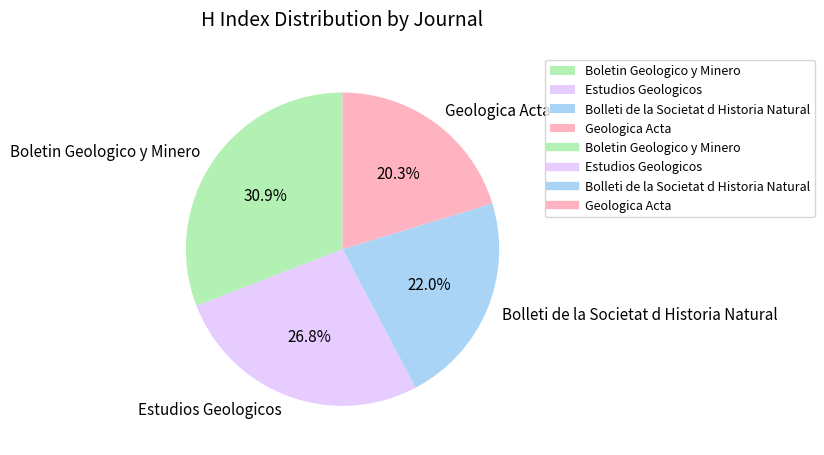

What is the ratio of the value at Geologica Acta to the value at Bolleti de la Societat d Historia Natural?

0.9